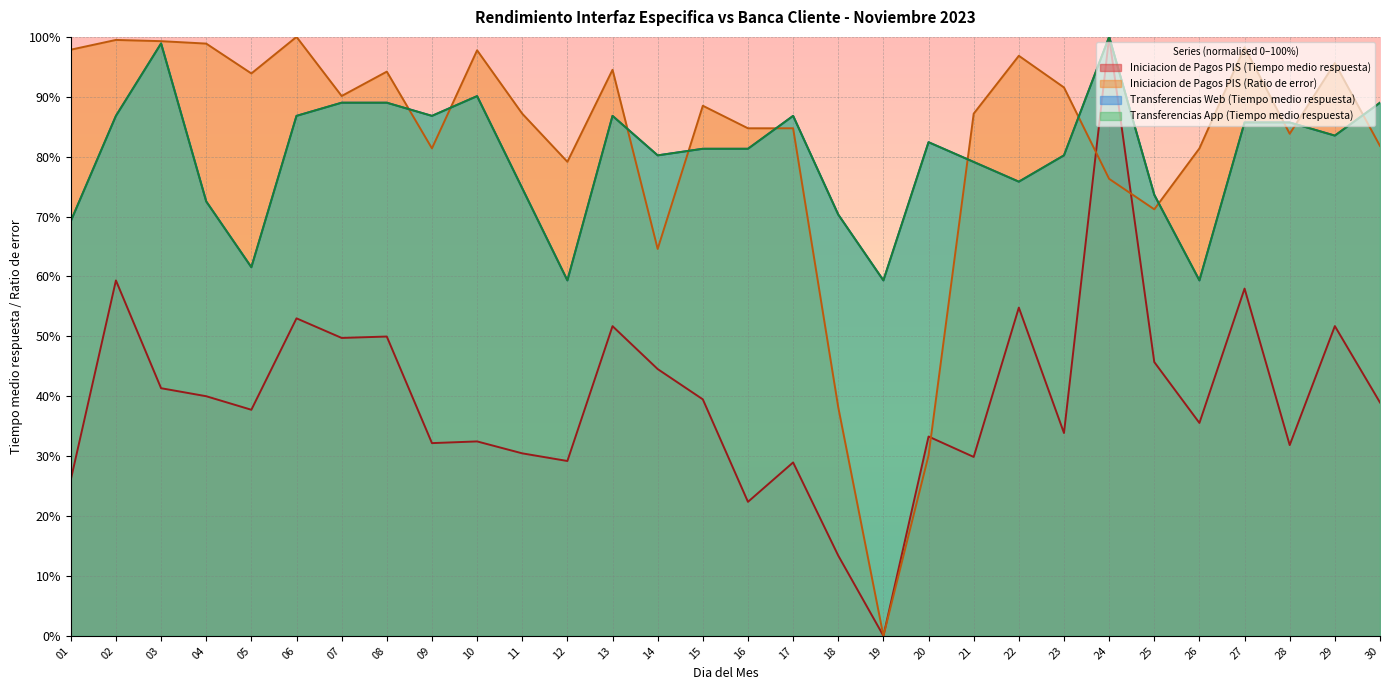

Read the Transferencias App (Tiempo medio respuesta) value at 29.

83.5